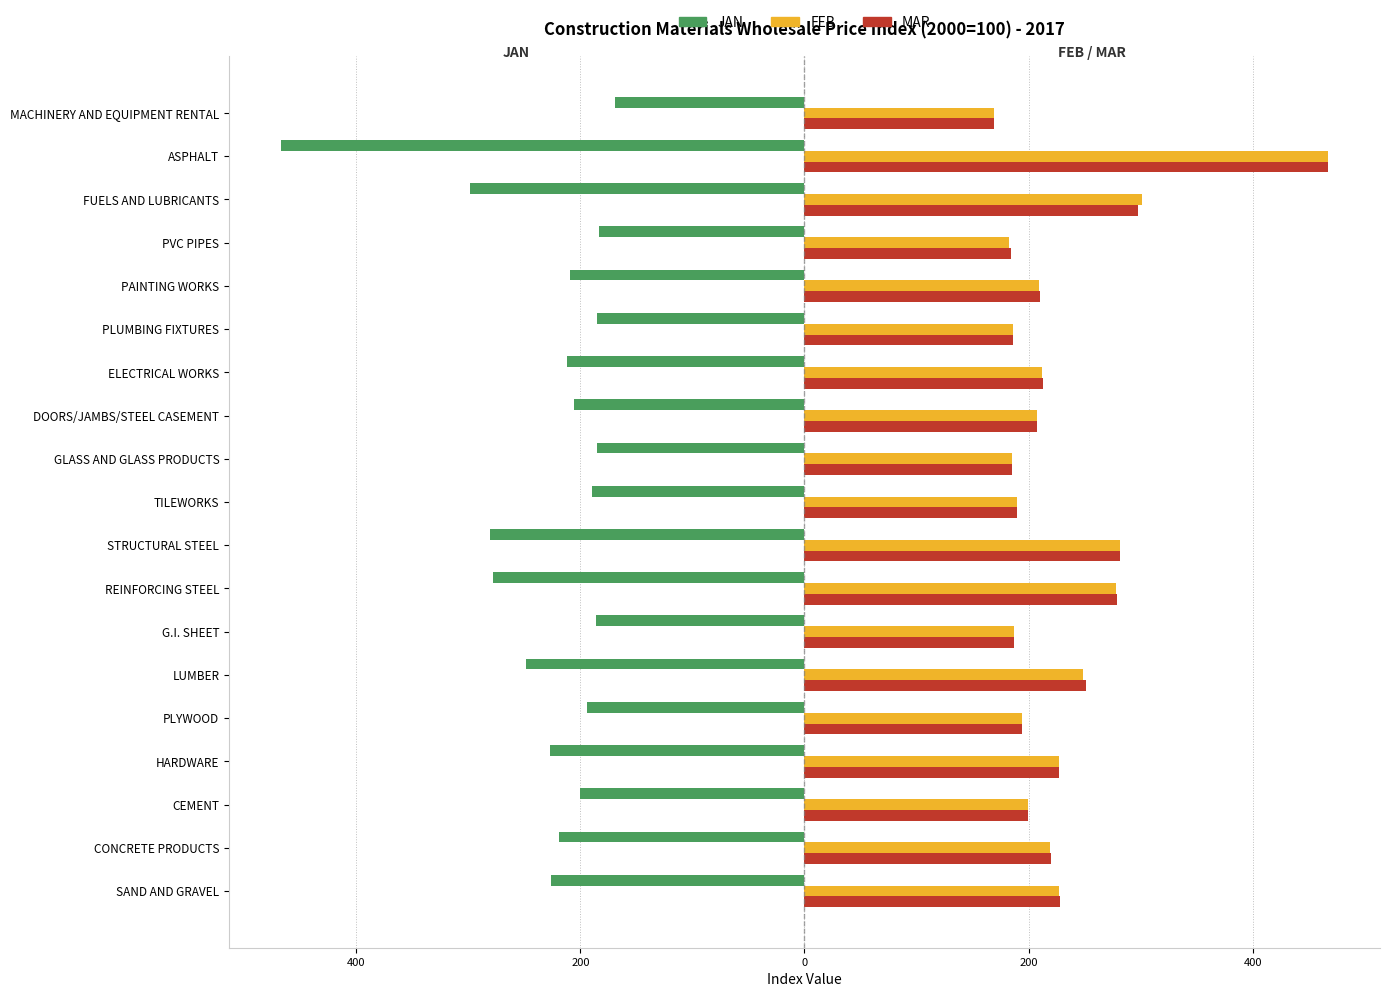

What are all the series names shown in the legend?

JAN, FEB, MAR